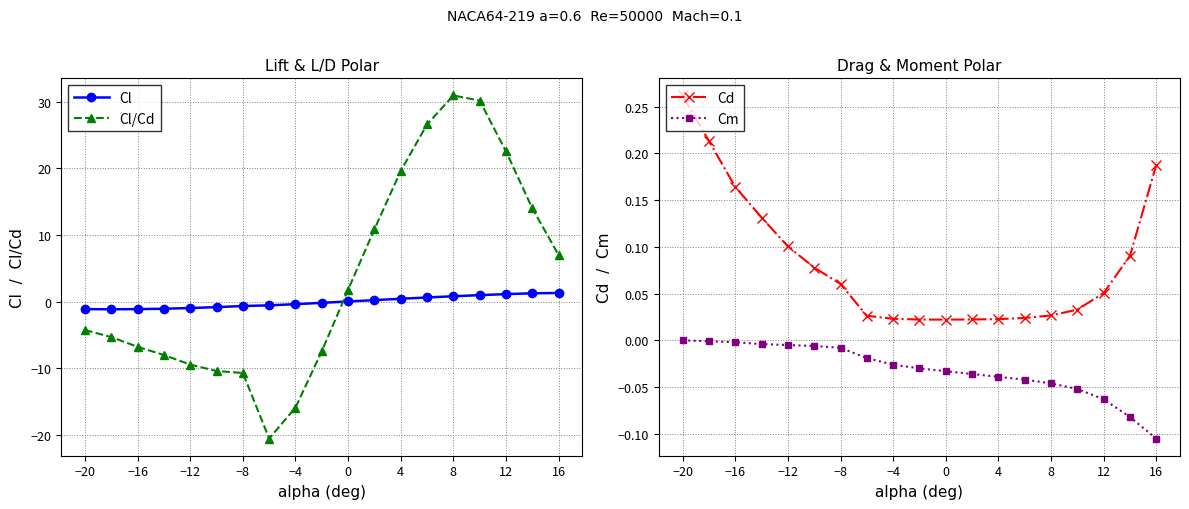

What is the maximum value for Cl/Cd?

30.9